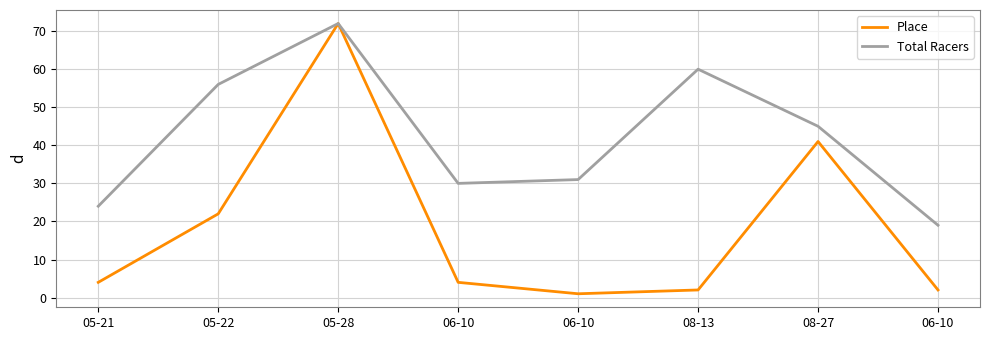

What are all the series names shown in the legend?

Place, Total Racers